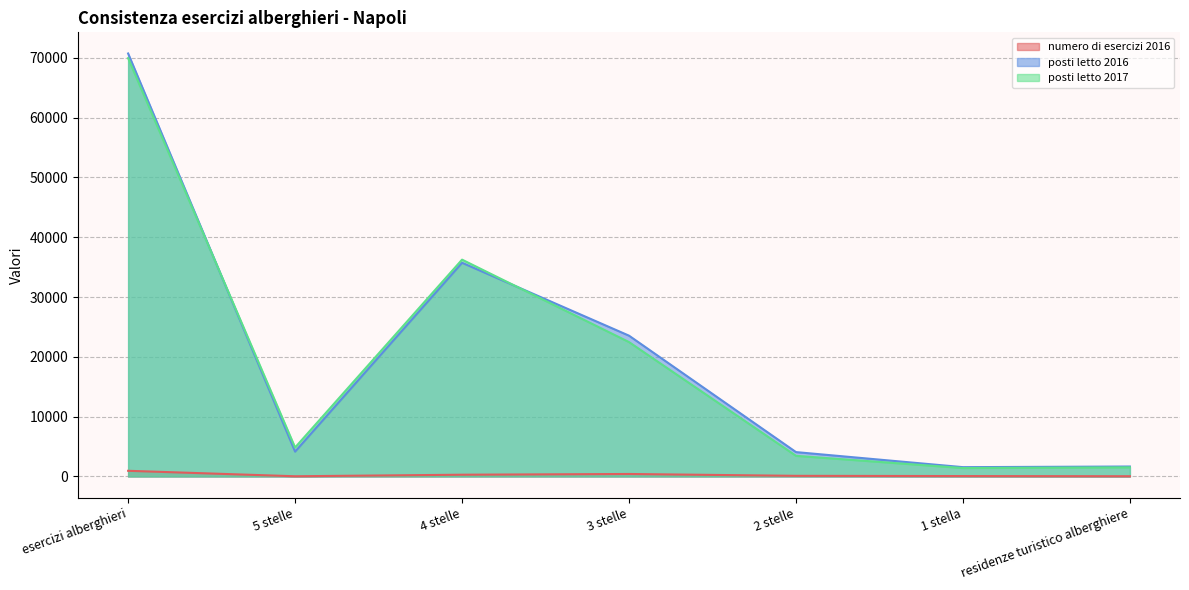

True or false: numero di esercizi 2016 has a value of 37 at residenze turistico alberghiere.

True